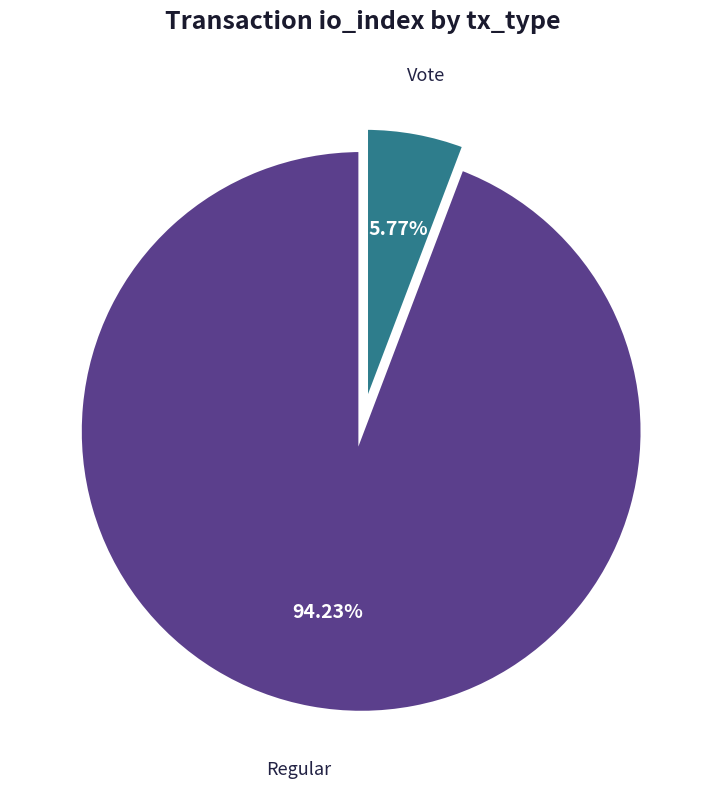

Which slice is the smallest?

Vote